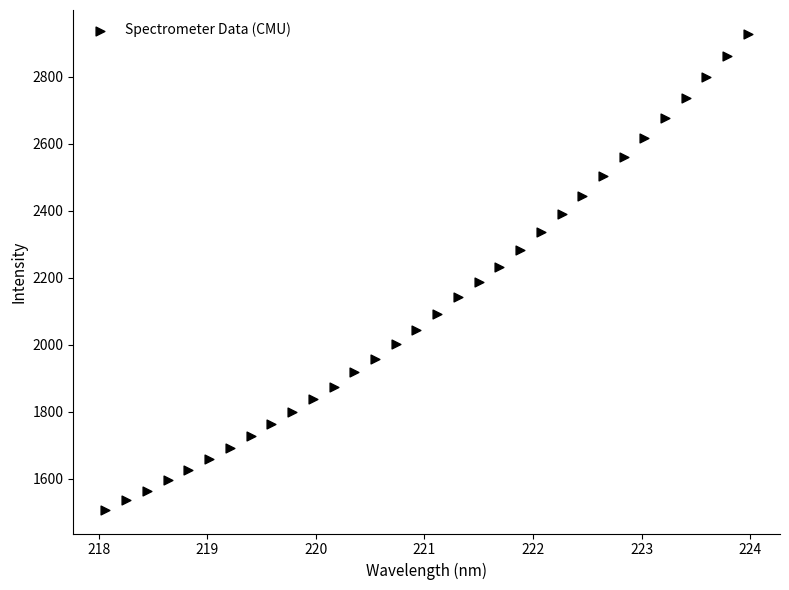

What is the range of Y values (max minus min)?

1420.4